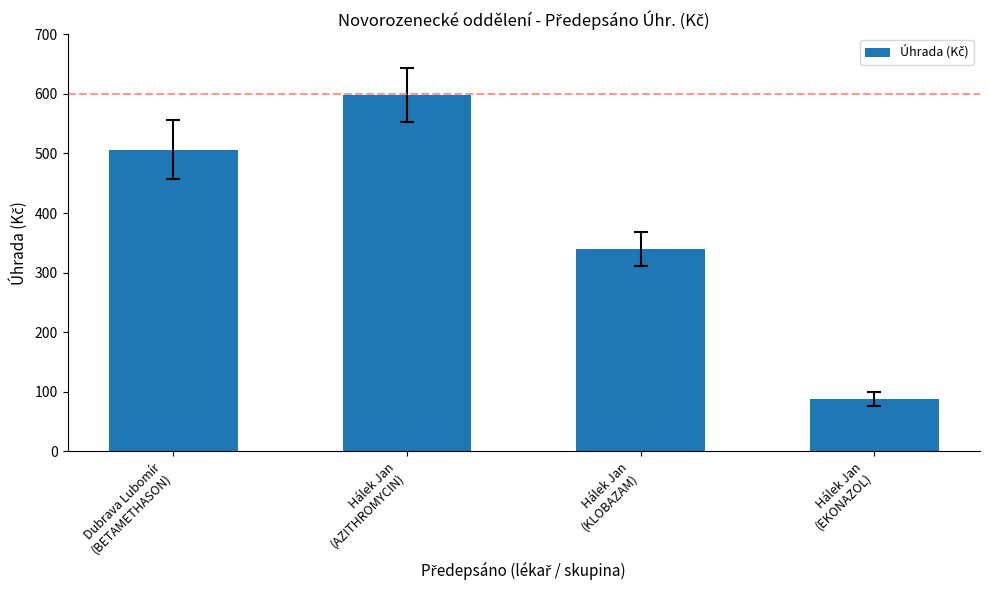

What is the difference between the maximum and second lowest values?

258.7